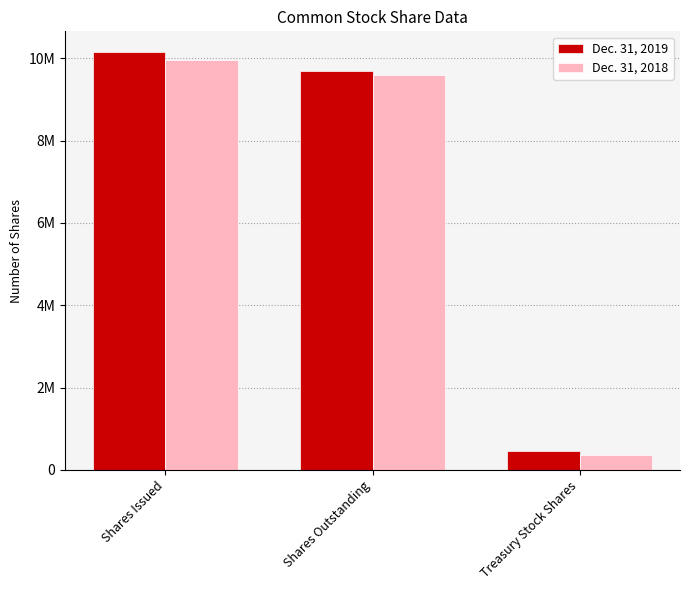

Which has a higher value, Treasury Stock Shares or Shares Outstanding?

Shares Outstanding